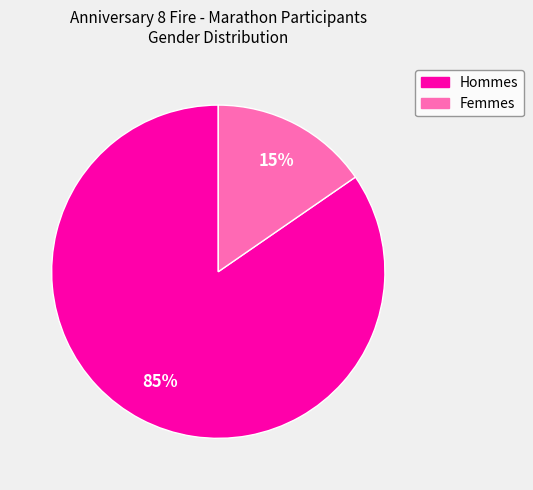

Between Femmes and Hommes, which is larger?

Hommes